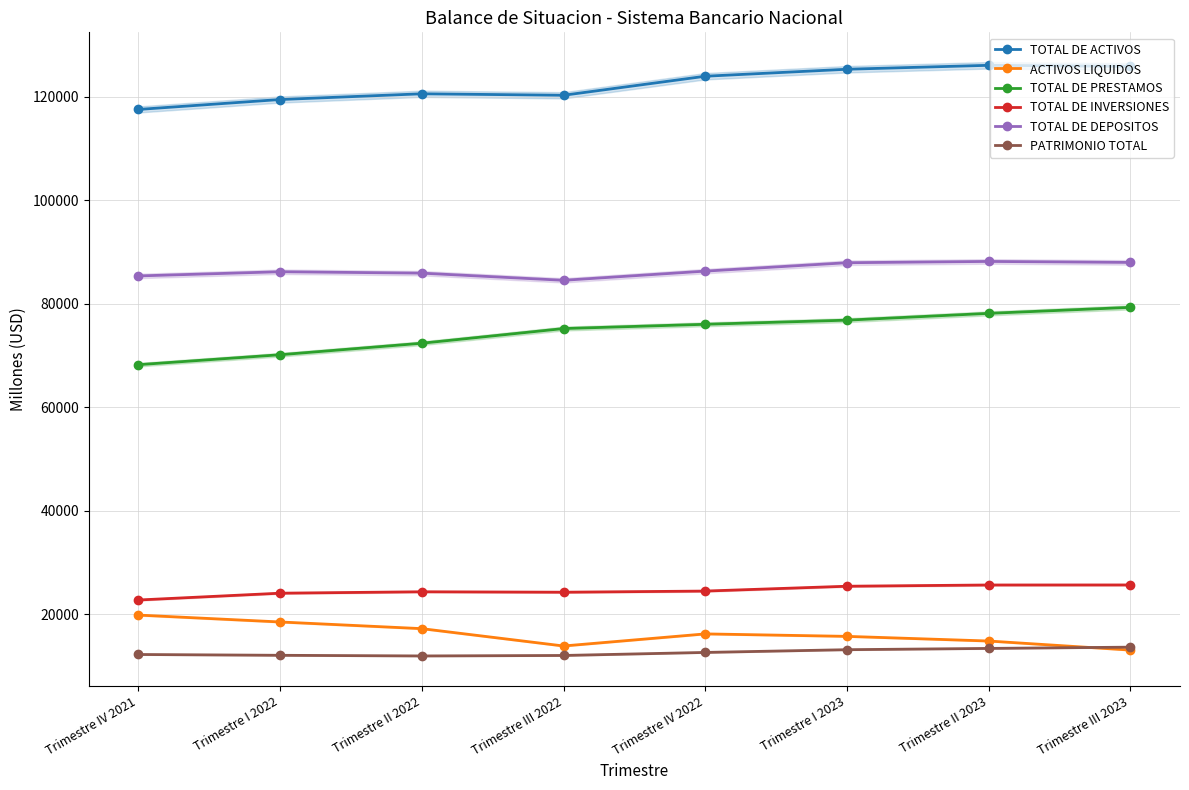

What value does the ACTIVOS LIQUIDOS series have at Trimestre IV 2021?

19868.3